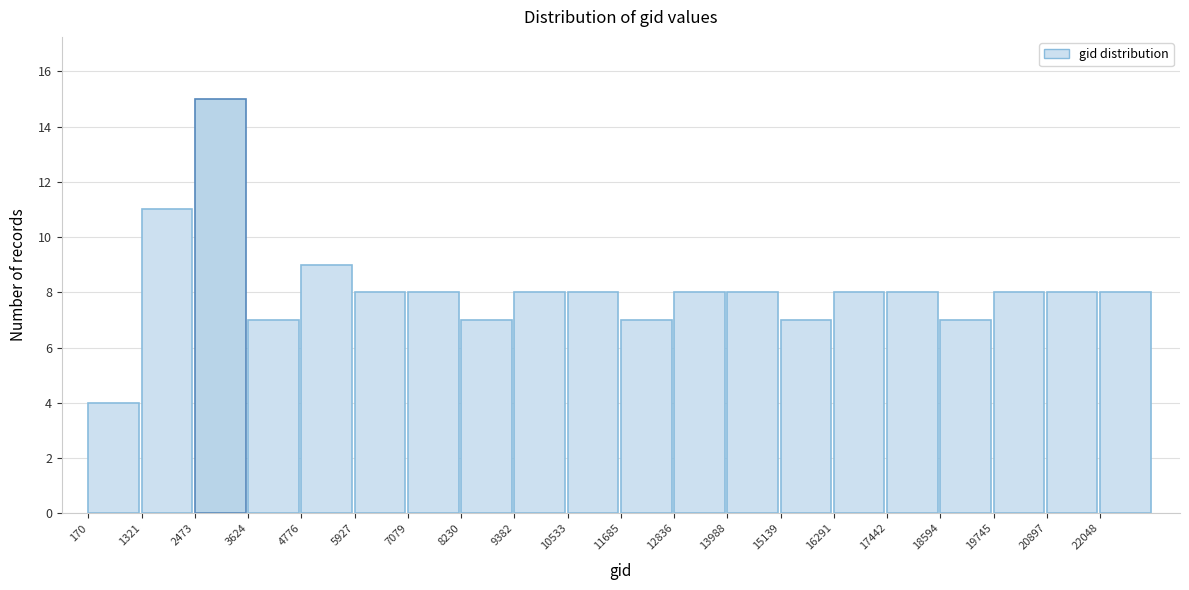

Which range on the x-axis has the tallest bar?

2400 to 3600